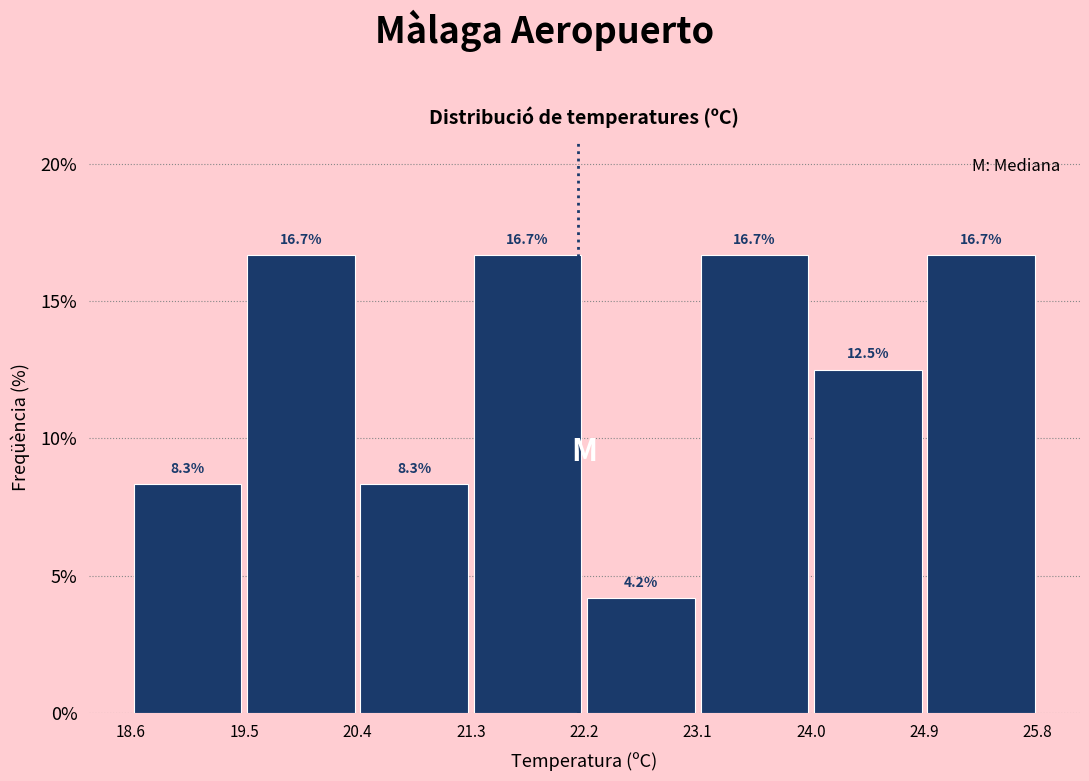

What is the height of the bar covering 21.3 to 22.2 on the x-axis?

16.7